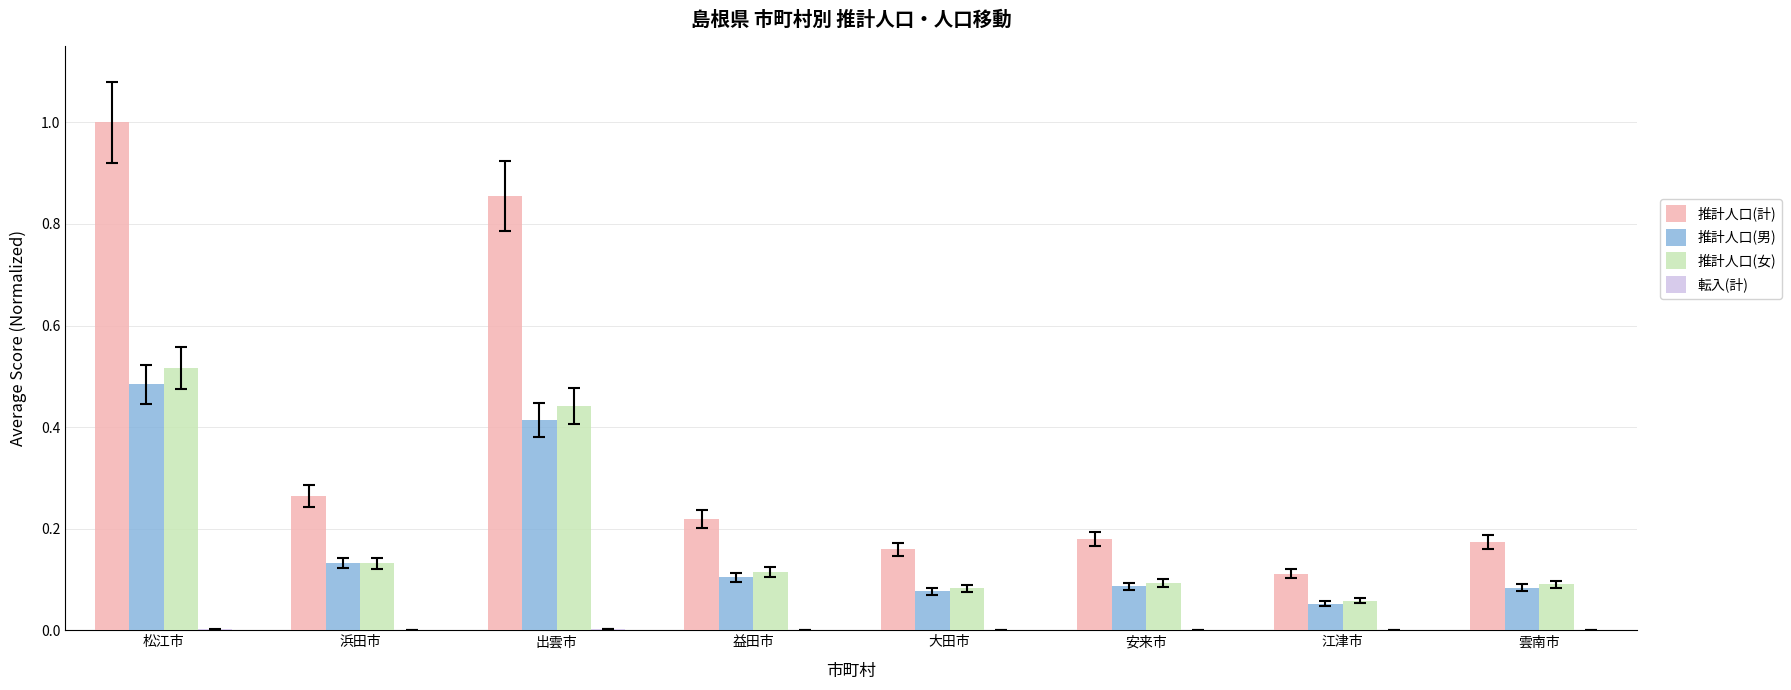

The 推計人口(計) series shows 0.0 at 安来市. True or false?

False